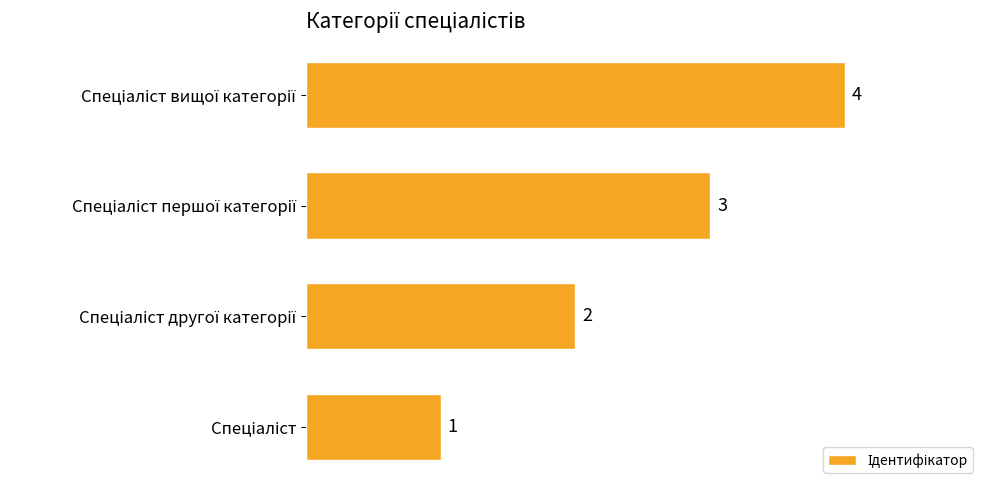

What is the difference between the maximum and minimum values?

3